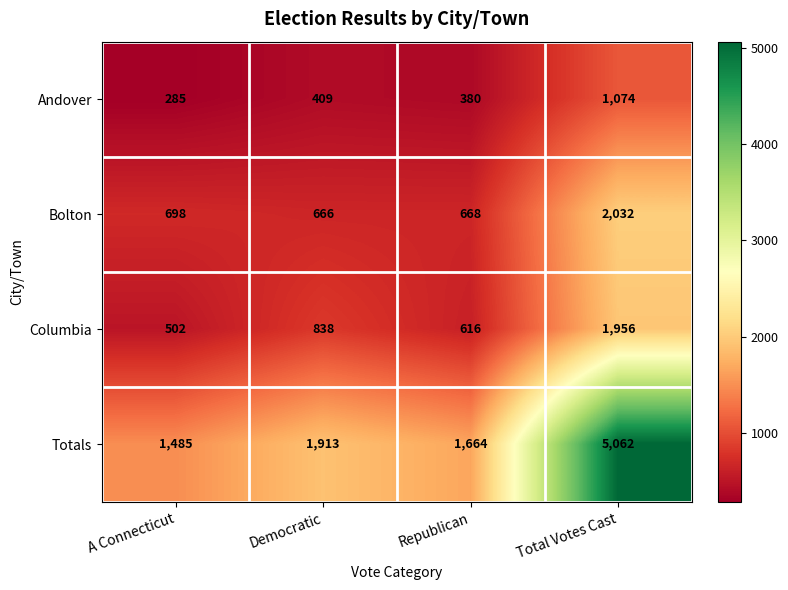

Which series has the widest spread of values?

Totals